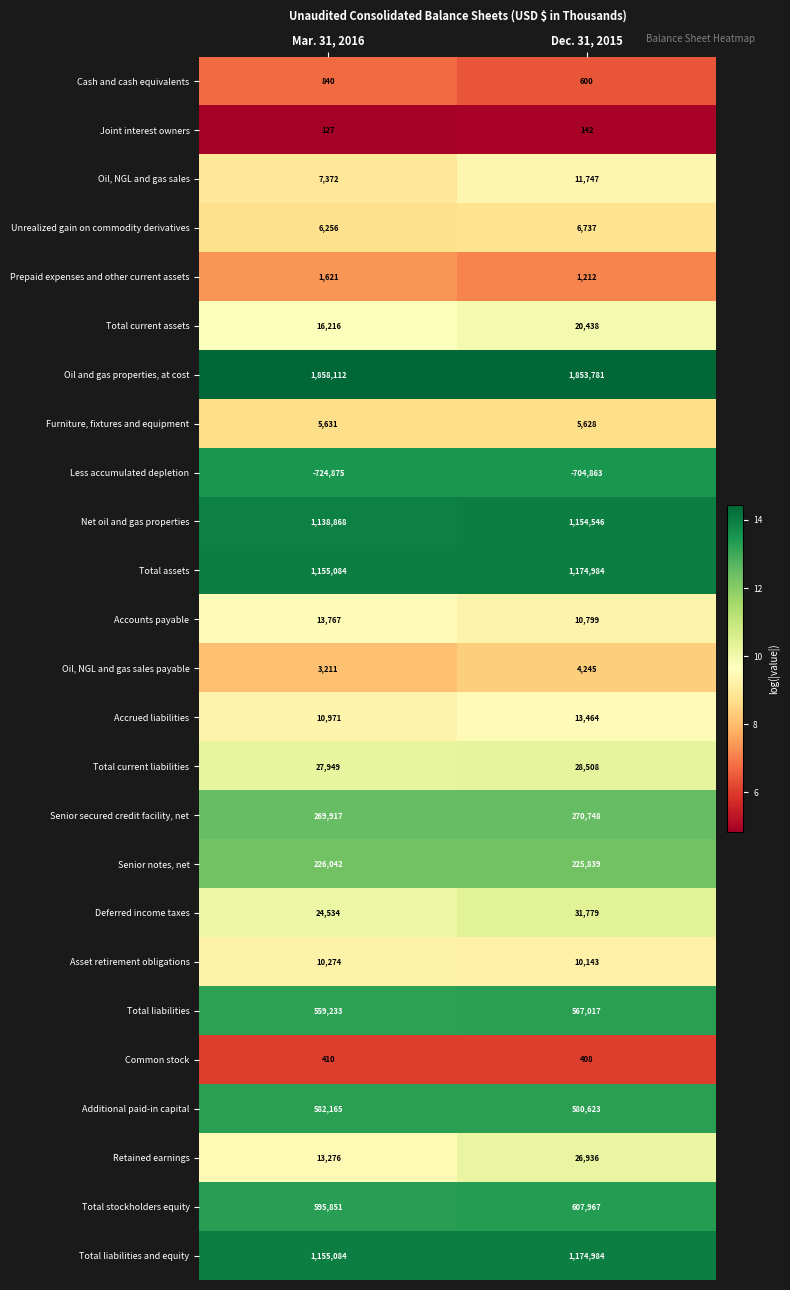

What is the sum of the Total liabilities and equity values at Dec. 31, 2015 and Mar. 31, 2016?

2330068